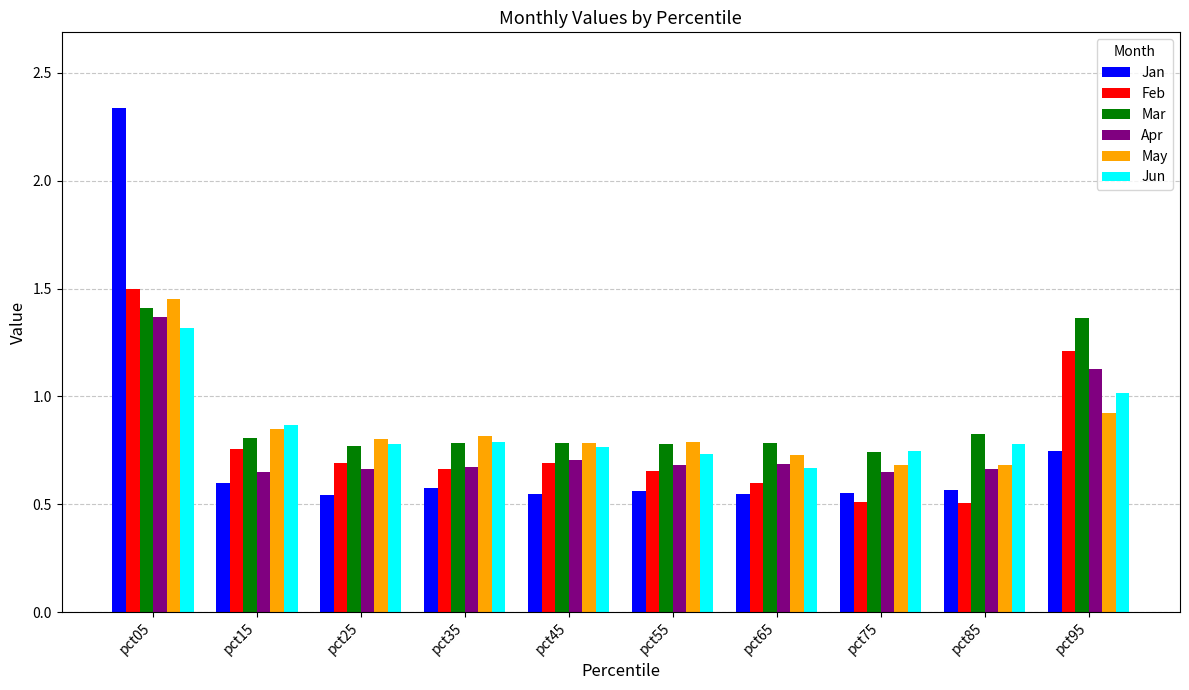

What is the sum of all Feb values?

7.8